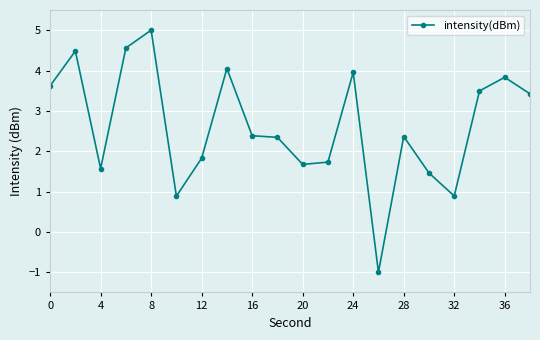

What is the value of the 20th point from the left?

3.4